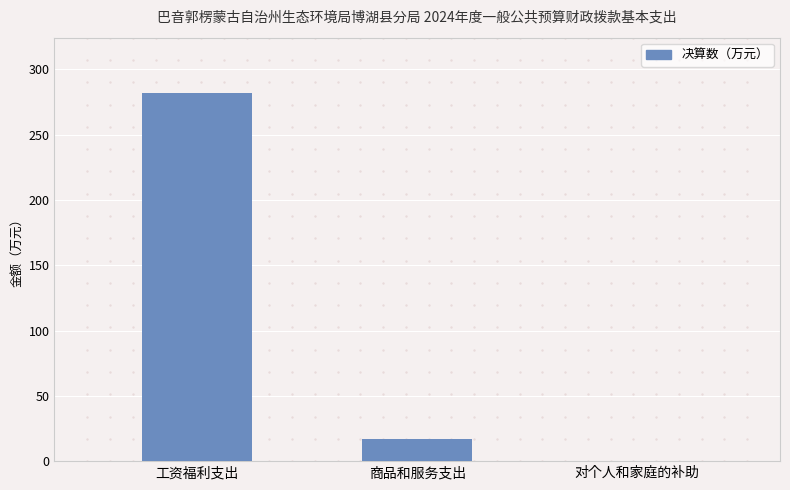

What is the change in value from 商品和服务支出 to 对个人和家庭的补助?

-16.7